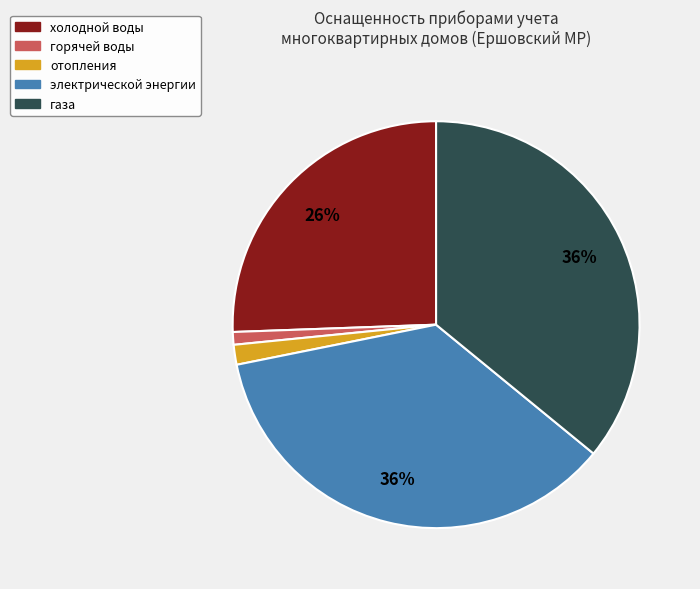

Is it true that электрической энергии is 49% of the pie?

False